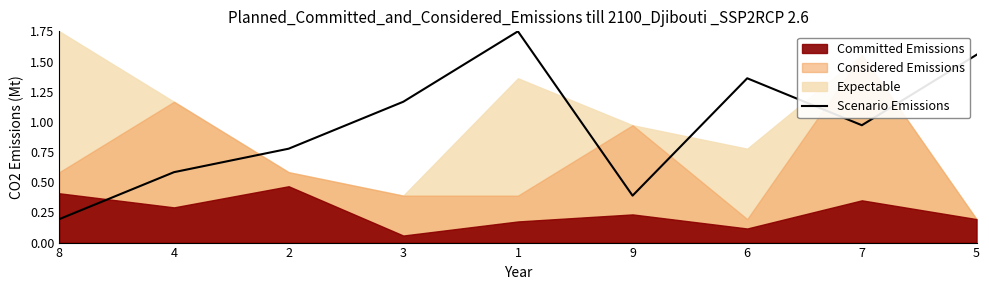

What is the label of the 3rd point from the left?

2